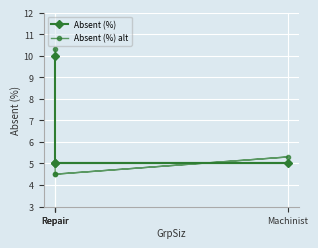

Reading left to right, list all the values displayed in this chart.

Absent (%): Repair=5.0	Machinist=5.0	Repair=5.0	Repair=10.0
Absent (%) alt: Repair=4.5	Machinist=5.3	Repair=4.5	Repair=10.3